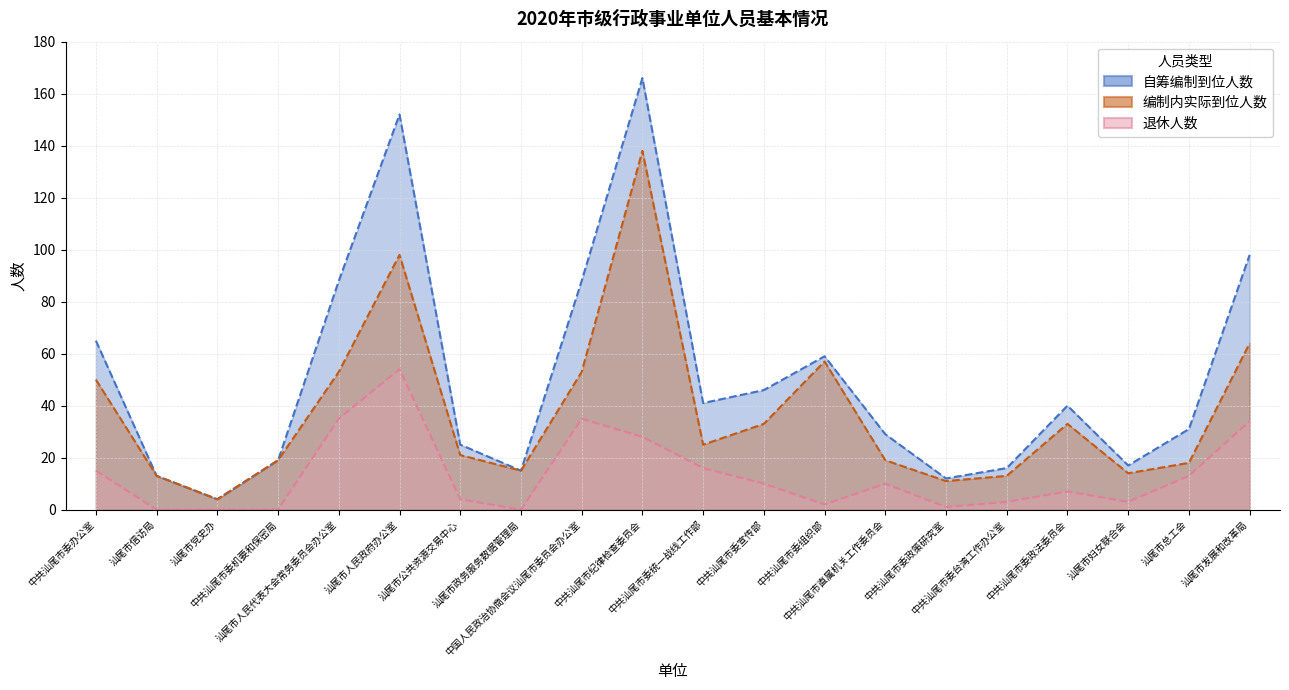

Reading left to right, transcribe all the data shown in this chart.

自筹编制到位人数: 65	13	4	19	88	152	25	15	88	166	41	46	59	29	12	16	40	17	31	98
编制内实际到位人数: 50	13	4	19	53	98	21	15	53	138	25	33	57	19	11	13	33	14	18	64
退休人数: 15	0	0	0	35	54	4	0	35	28	16	10	2	10	1	3	7	3	13	34